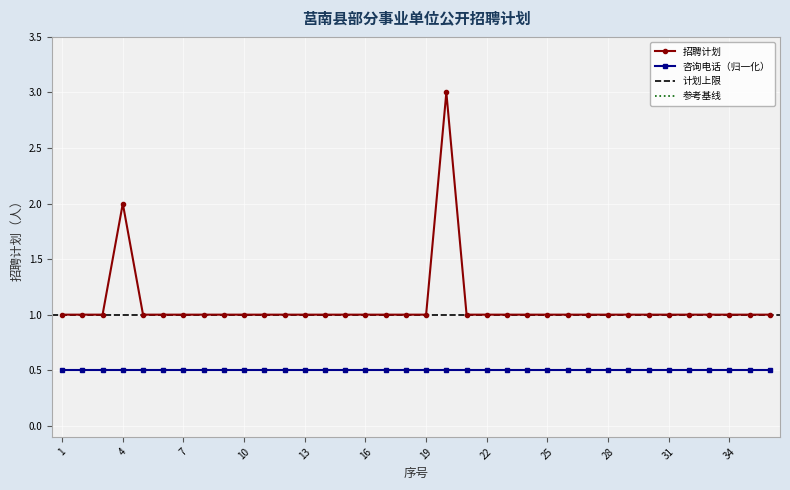

True or false: the data shows 1 at 1.

True